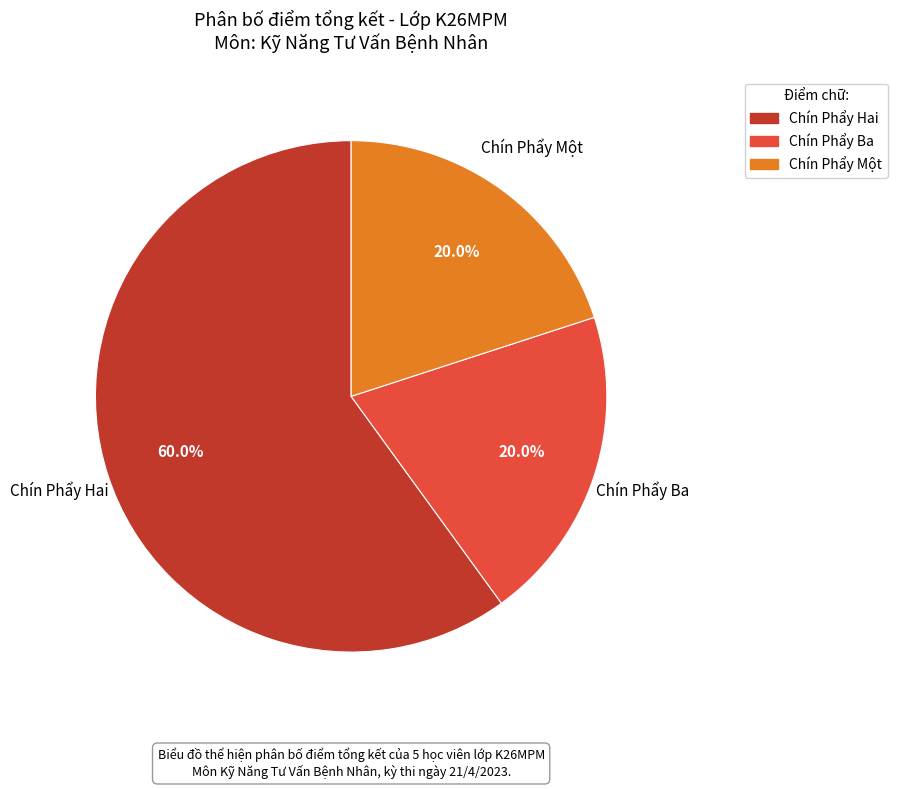

What percentage do Chín Phẩy Một and Chín Phẩy Ba together represent?

40.0%